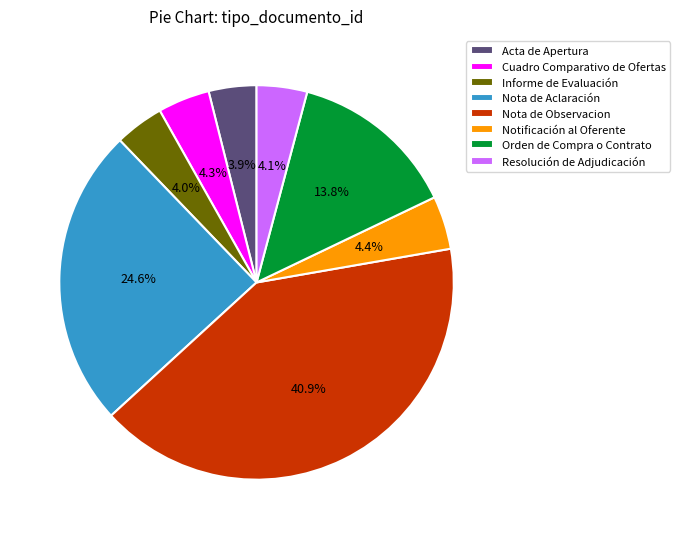

Which category has the biggest portion of the pie?

Nota de Observacion